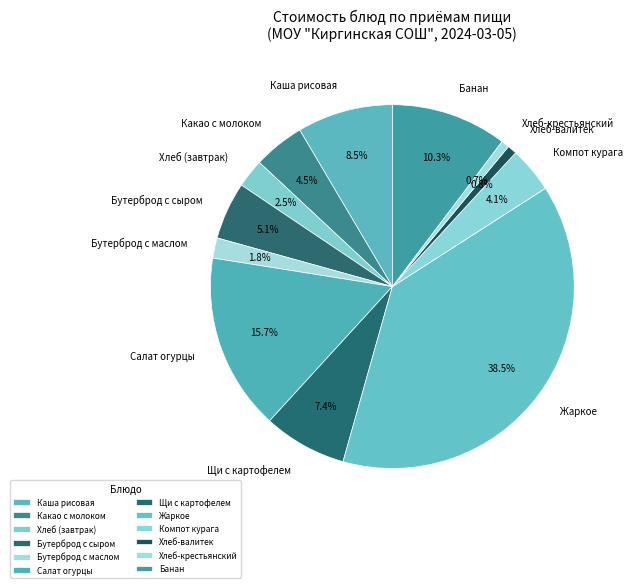

What is the ratio of the value at Бутерброд с маслом to the value at Хлеб-валитек?

2.2